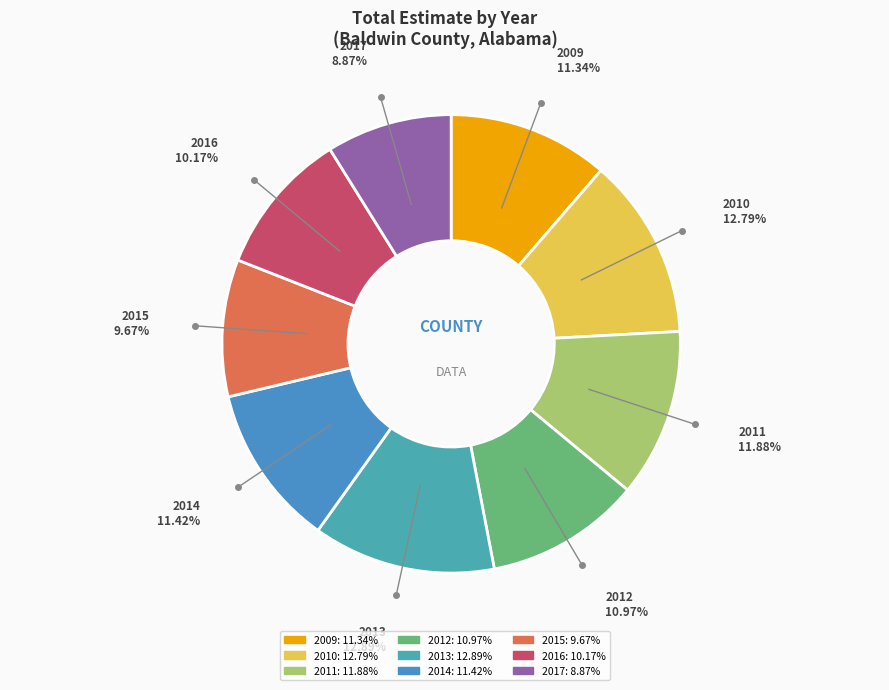

What percentage do 2015 and 2016 together represent?

19.8%